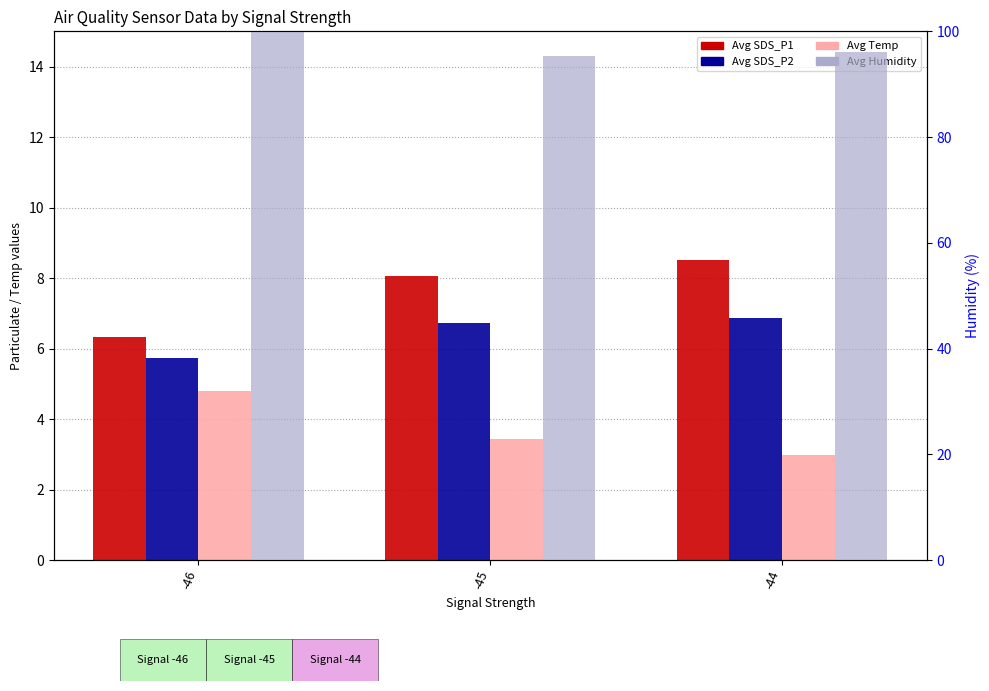

How many values in the Avg Humidity series are below 96?

1